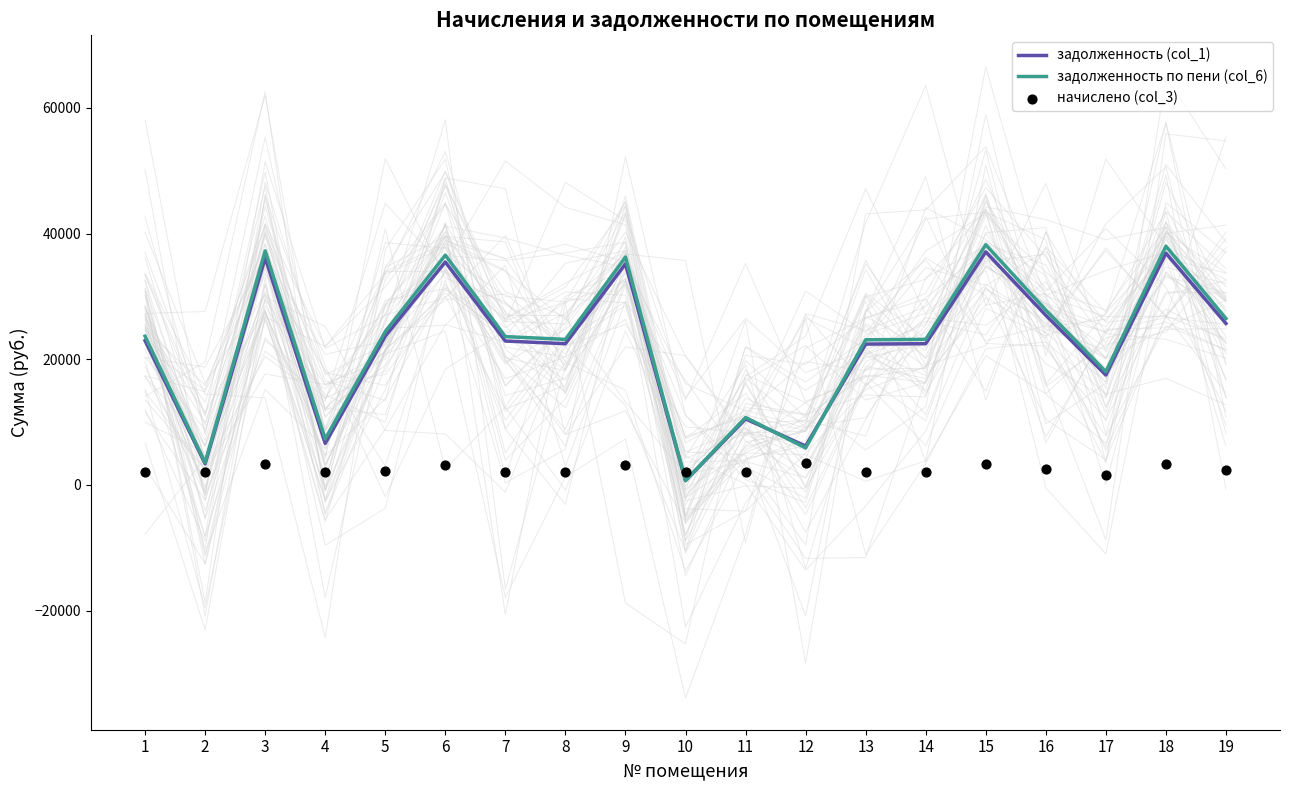

At which category is the sum across all series the highest?

15